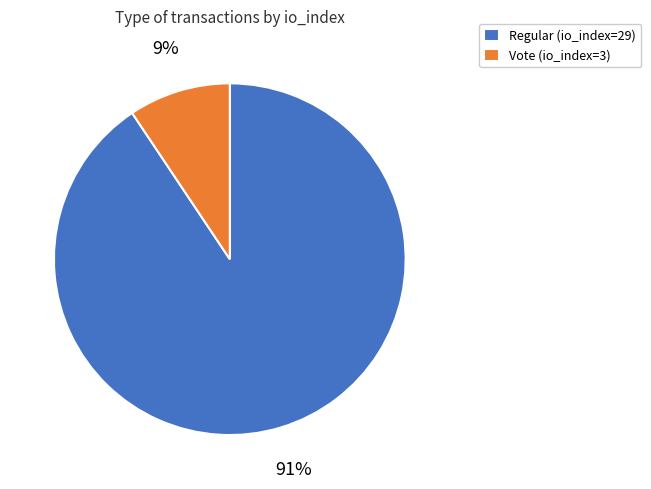

Rank the categories by value from lowest to highest.

Vote (io_index=3), Regular (io_index=29)